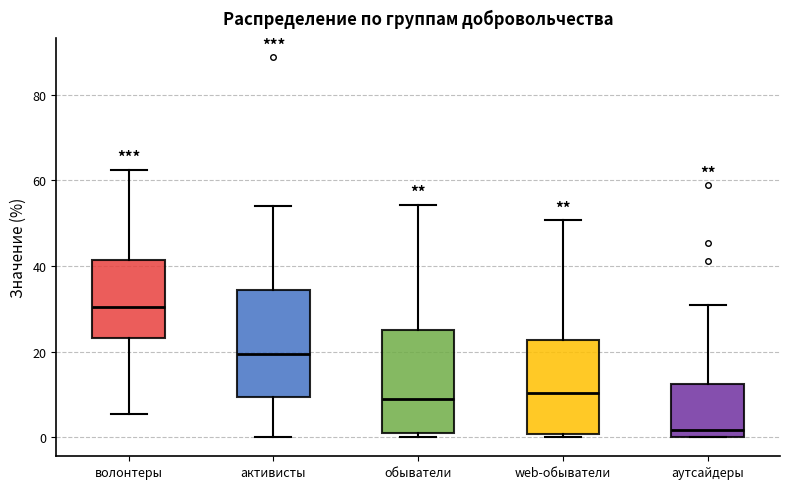

Reading left to right, transcribe this box plot: for each box, give where its median line is, the range the box spans, and where its two whiskers end, as read against the y-axis. The values are not printed on the chart, so give them approximately, as read against the axis.

волонтеры: median 30, box 24 to 42, whiskers 6 to 62
активисты: median 20, box 10 to 34, whiskers 0 to 54
обыватели: median 10, box 2 to 26, whiskers 0 to 54
web-обыватели: median 10, box 0 to 22, whiskers 0 (just below the box's lower edge) to 50
аутсайдеры: median 2, box 0 to 12, whiskers 0 to 30